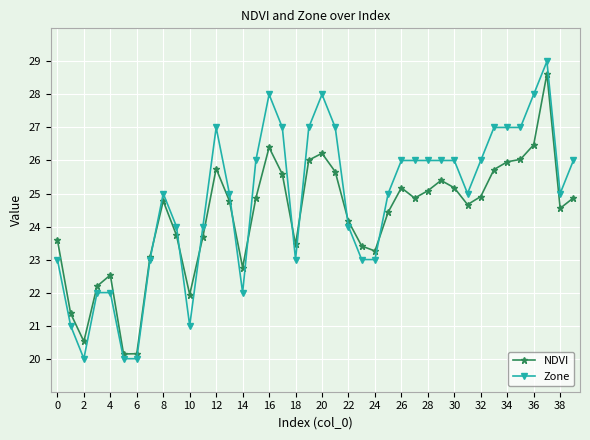

List the series in order of their overall mean, highest first.

Zone, NDVI